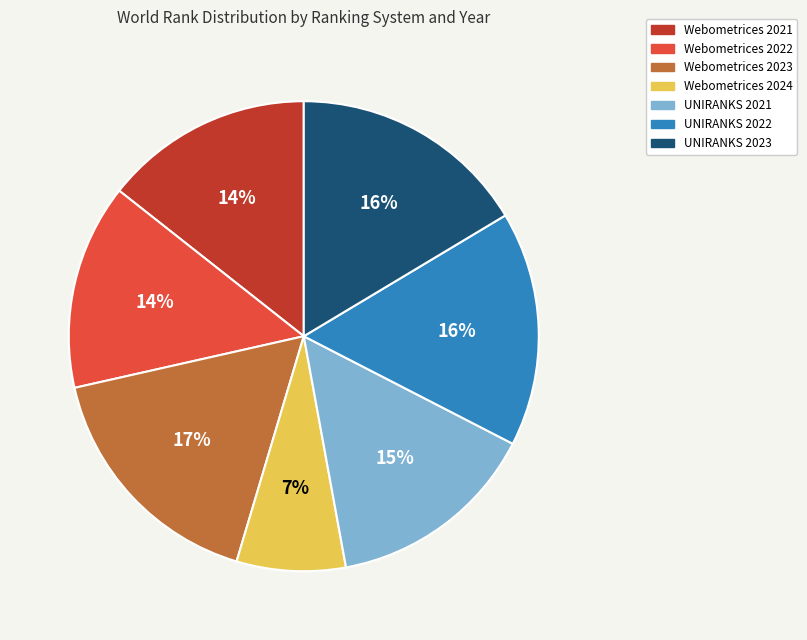

Is it true that Webometrices 2022 is 14% of the pie?

True